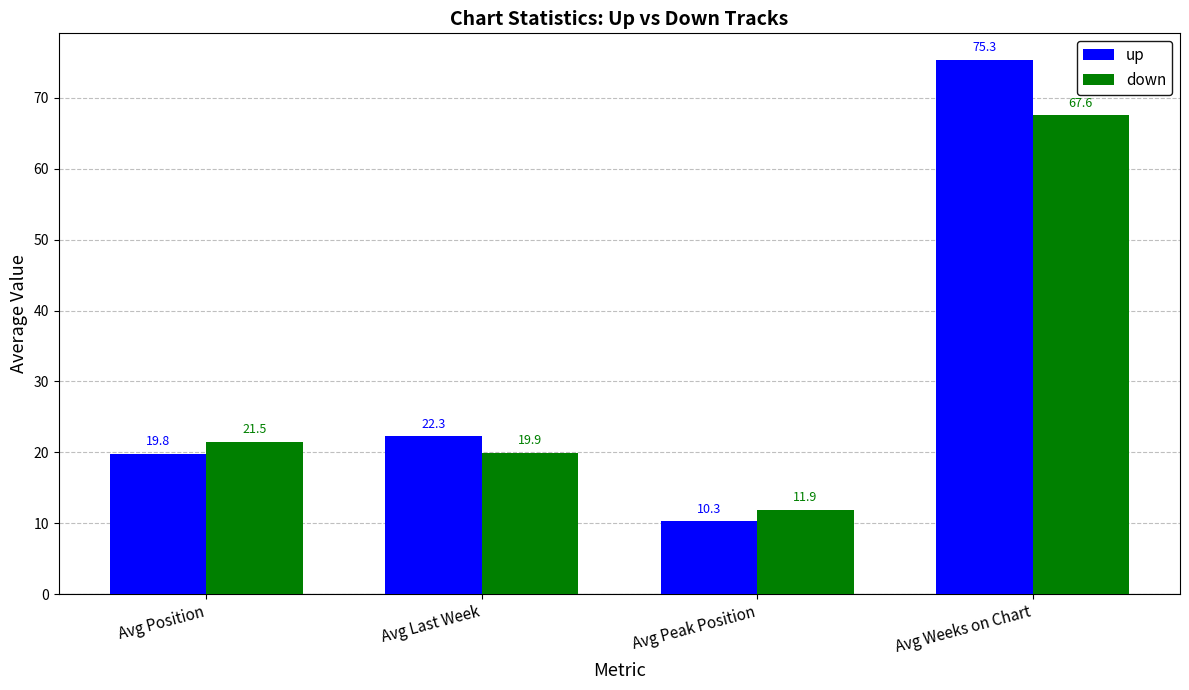

How many values in the down series are below 21?

2